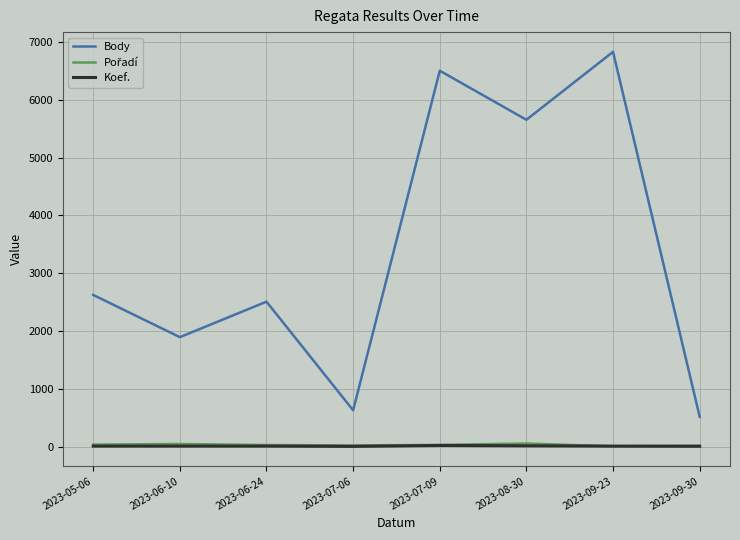

What is the maximum value for Body?

6832